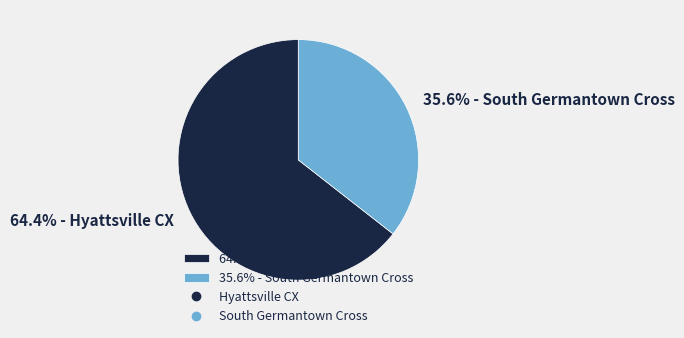

What is the smallest slice in the pie chart?

35.6% - South Germantown Cross